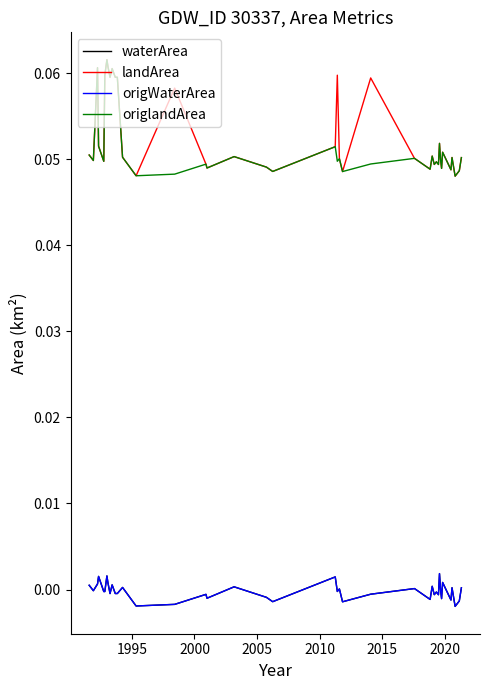

Reading left to right, extract all data points from this chart.

waterArea: 0.0	-0.0	0.0	0.0	-0.0	-0.0	0.0	0.0	-0.0	0.0	-0.0	-0.0	0.0	-0.0	-0.0	-0.0	-0.0	0.0	-0.0	-0.0	0.0	-0.0	0.0	-0.0	-0.0	0.0	-0.0	0.0	-0.0	-0.0	-0.0	0.0	-0.0	-0.0	0.0	-0.0	0.0	-0.0	-0.0	0.0
landArea: 0.1	0.0	0.1	0.1	0.0	0.1	0.1	0.1	0.1	0.1	0.1	0.1	0.1	0.0	0.1	0.0	0.0	0.1	0.0	0.0	0.1	0.1	0.1	0.0	0.1	0.1	0.0	0.1	0.0	0.0	0.0	0.1	0.0	0.0	0.1	0.0	0.1	0.0	0.0	0.1
origWaterArea: 0.0	-0.0	0.0	0.0	-0.0	-0.0	0.0	0.0	-0.0	0.0	-0.0	-0.0	0.0	-0.0	-0.0	-0.0	-0.0	0.0	-0.0	-0.0	0.0	-0.0	0.0	-0.0	-0.0	0.0	-0.0	0.0	-0.0	-0.0	-0.0	0.0	-0.0	-0.0	0.0	-0.0	0.0	-0.0	-0.0	0.0
origlandArea: 0.1	0.0	0.1	0.1	0.0	0.1	0.1	0.1	0.1	0.1	0.1	0.1	0.1	0.0	0.0	0.0	0.0	0.1	0.0	0.0	0.1	0.0	0.1	0.0	0.0	0.1	0.0	0.1	0.0	0.0	0.0	0.1	0.0	0.0	0.1	0.0	0.1	0.0	0.0	0.1